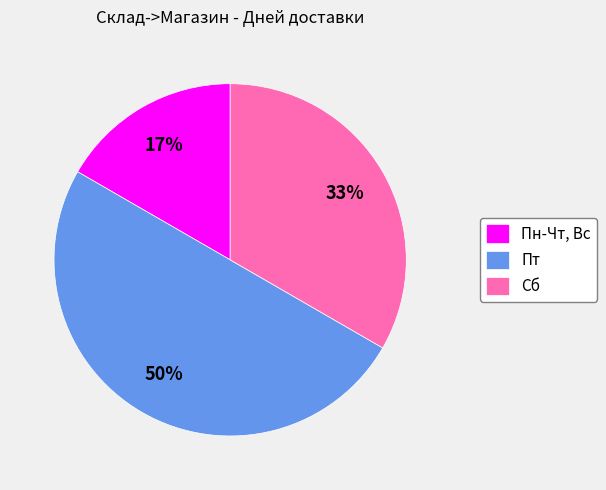

Count the number of slices in the pie.

3